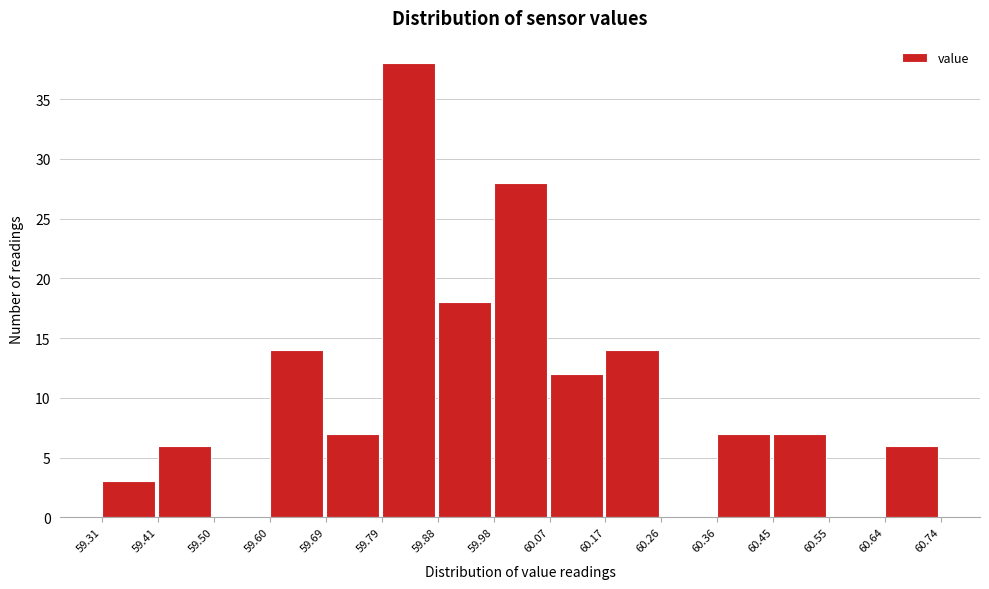

Reading left to right, list every bar in this chart as the range it spans on the x-axis followed by its height. The values are not printed on the chart, so give them approximately, as read against the axis.

59.31 to 59.41: 3
59.41 to 59.50: 6
59.50 to 59.60: 0
59.60 to 59.69: 14
59.69 to 59.79: 7
59.79 to 59.88: 38
59.88 to 59.98: 18
59.98 to 60.07: 28
60.07 to 60.17: 12
60.17 to 60.26: 14
60.26 to 60.36: 0
60.36 to 60.45: 7
60.45 to 60.55: 7
60.55 to 60.64: 0
60.64 to 60.74: 6